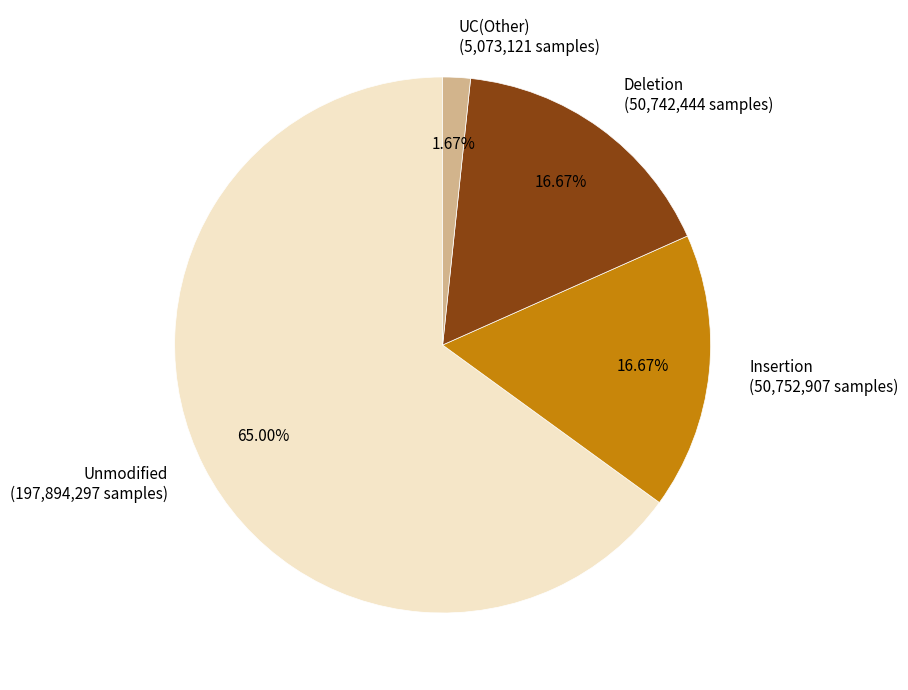

Combined, do Deletion (50,742,444 samples) and UC(Other) (5,073,121 samples) account for over 50%?

No